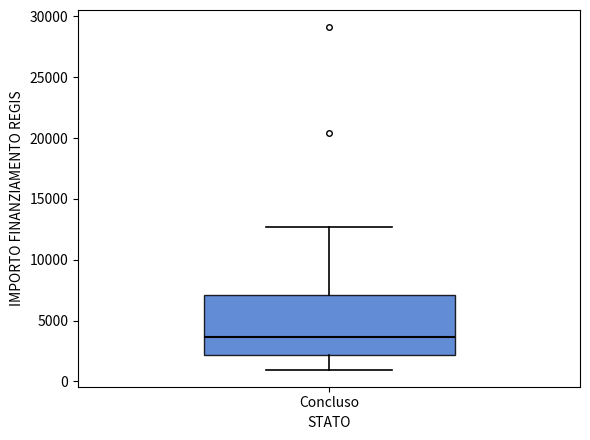

Transcribe this box plot: give where the median line is, the range the box spans, and where the two whiskers end, as read against the y-axis. The values are not printed on the chart, so give them approximately, as read against the axis.

median 3500, box 2000 to 7000, whiskers 1000 to 12500